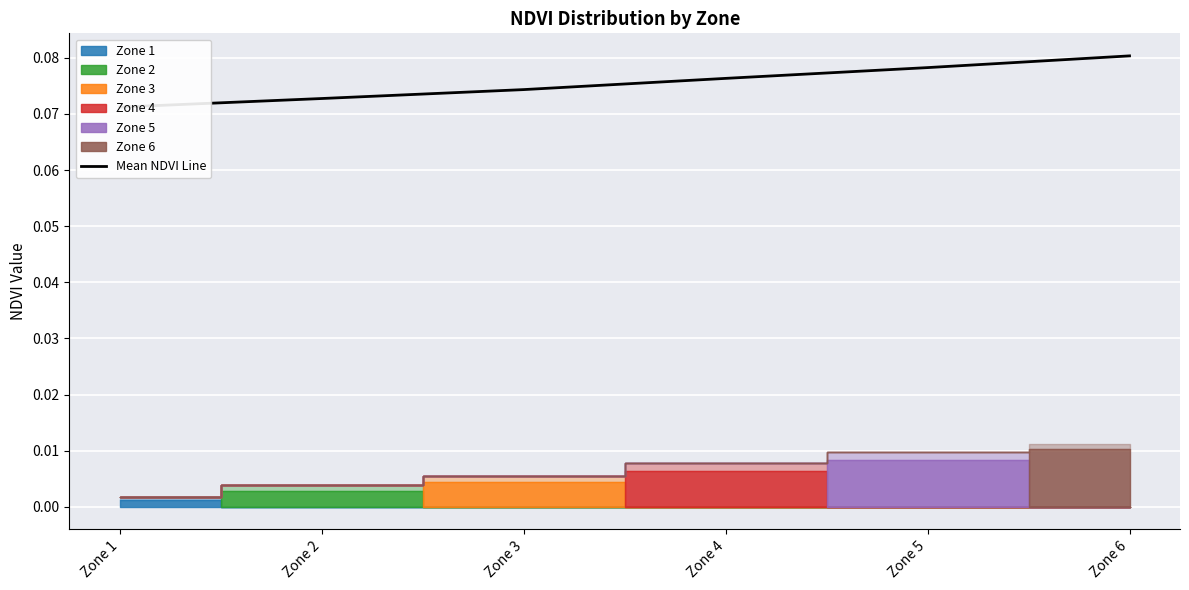

What is the average value?

0.1